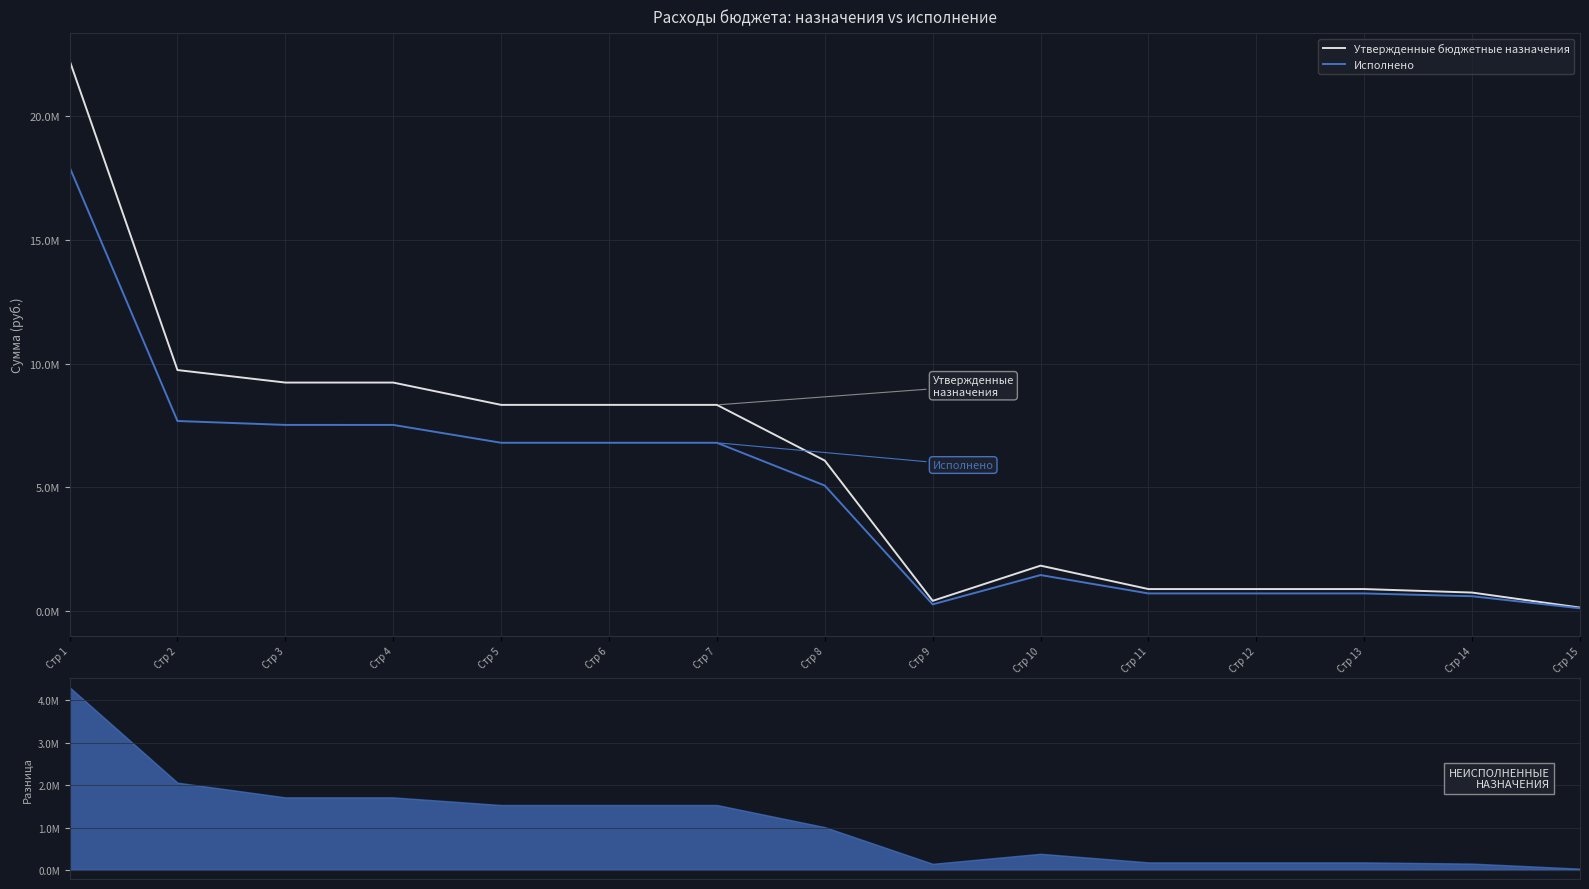

True or false: Утвержденные бюджетные назначения and Исполнено intersect in this chart.

False